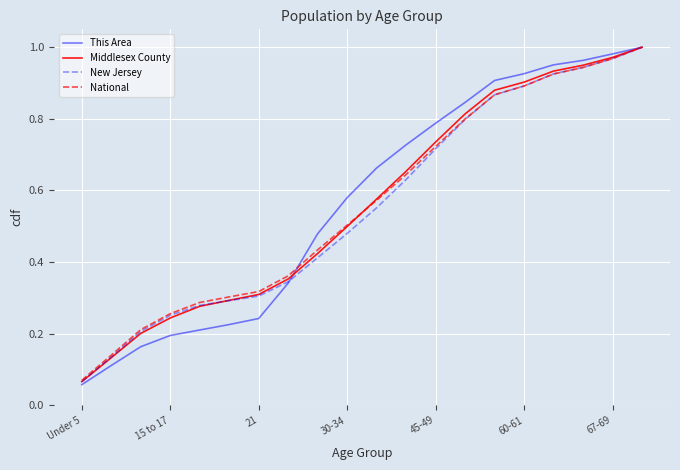

Which series has the largest range (max minus min)?

This Area